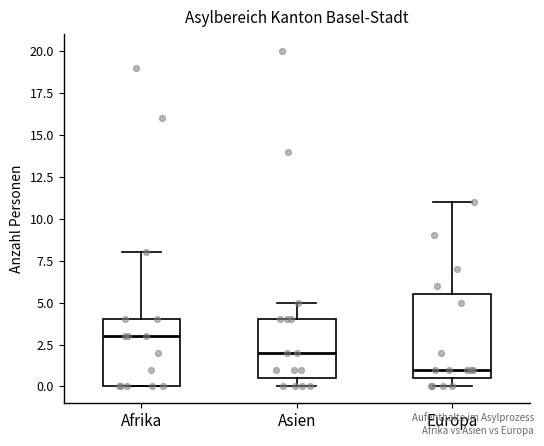

Reading left to right, transcribe this box plot: for each box, give where its median line is, the range the box spans, and where its two whiskers end, as read against the y-axis. The values are not printed on the chart, so give them approximately, as read against the axis.

Afrika: median 3.0, box 0.0 to 4.0, whiskers 0.0 to 8.0
Asien: median 2.0, box 0.5 to 4.0, whiskers 0.0 to 5.0
Europa: median 1.0, box 0.5 to 5.5, whiskers 0.0 to 11.0